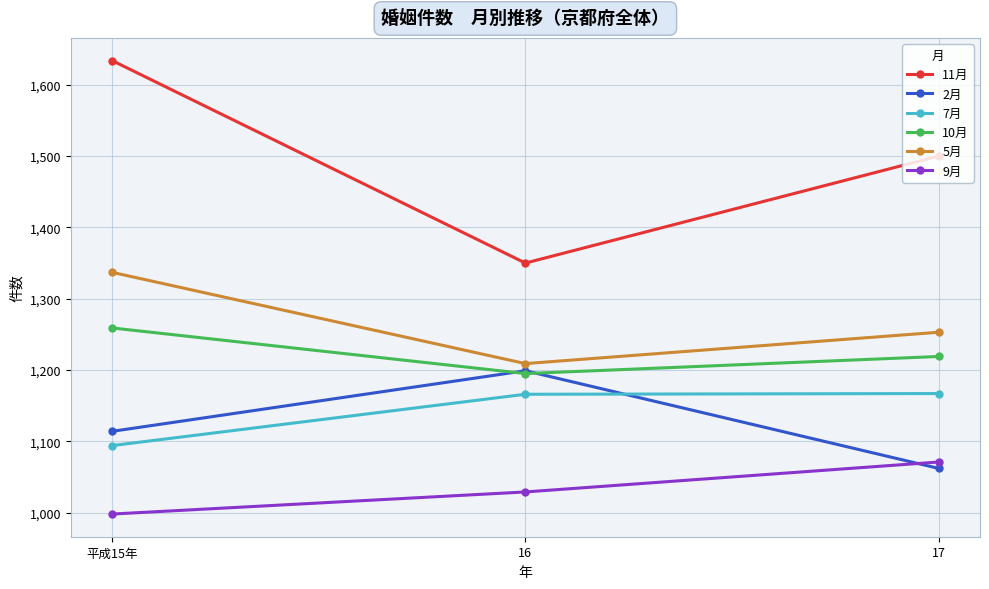

What is the maximum value for 5月?

1337